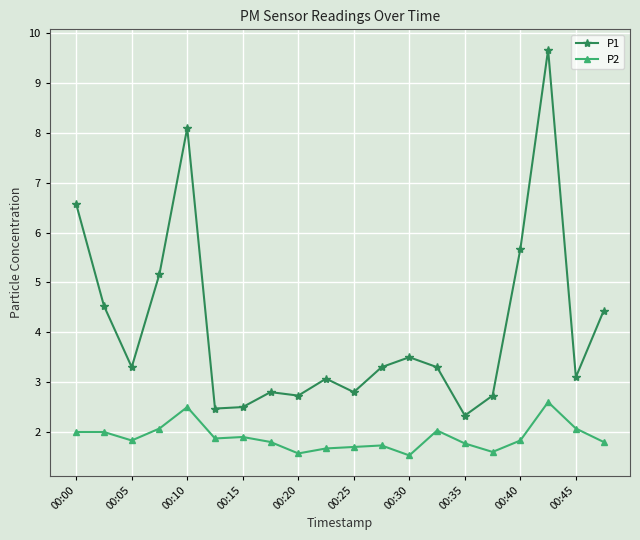

How many values in the P1 series are below 3?

7